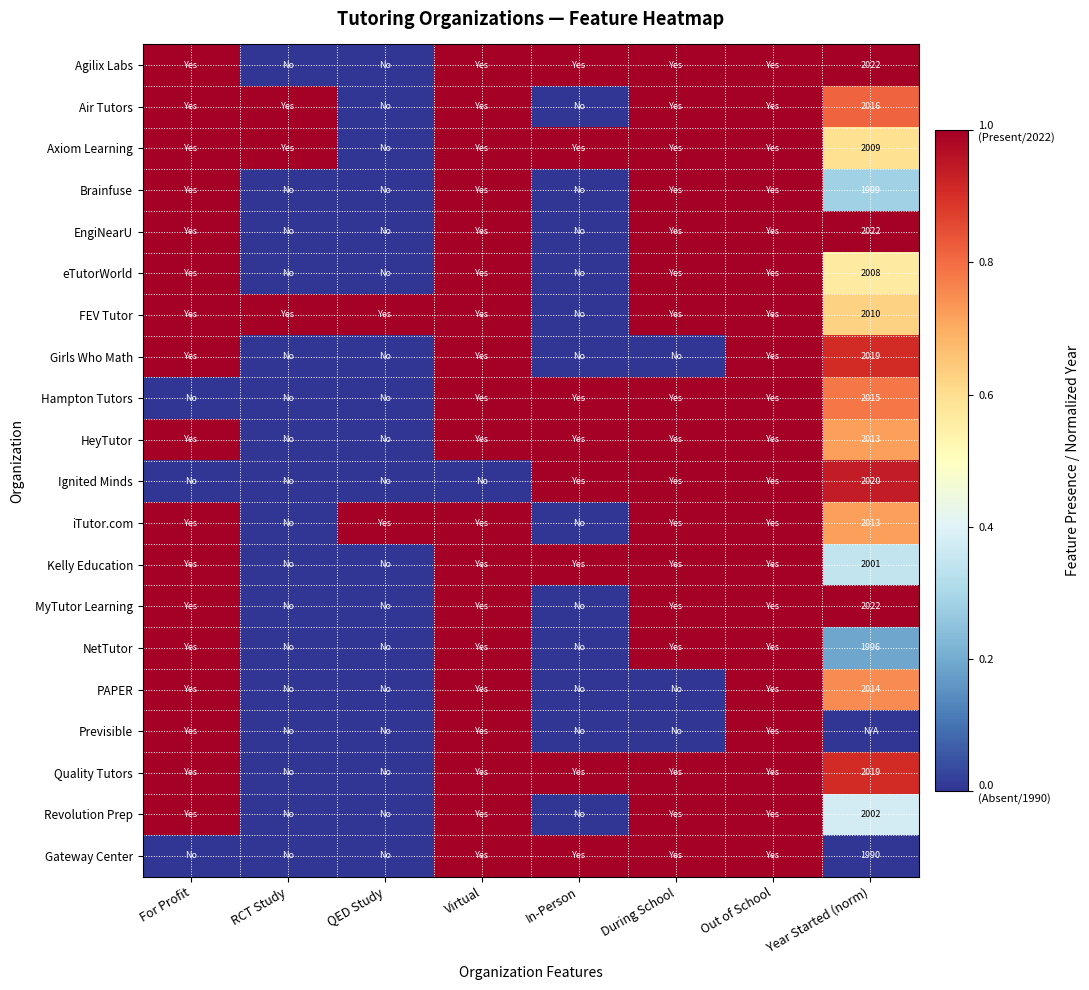

What is the maximum value shown in the chart?

1.0